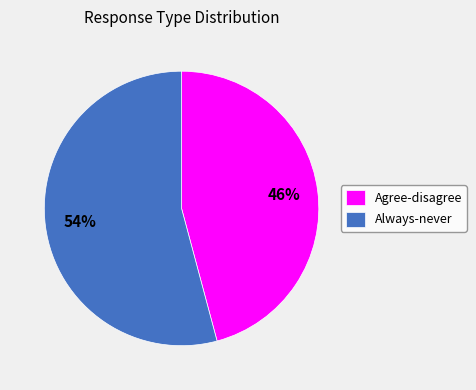

What is the majority slice?

Always-never